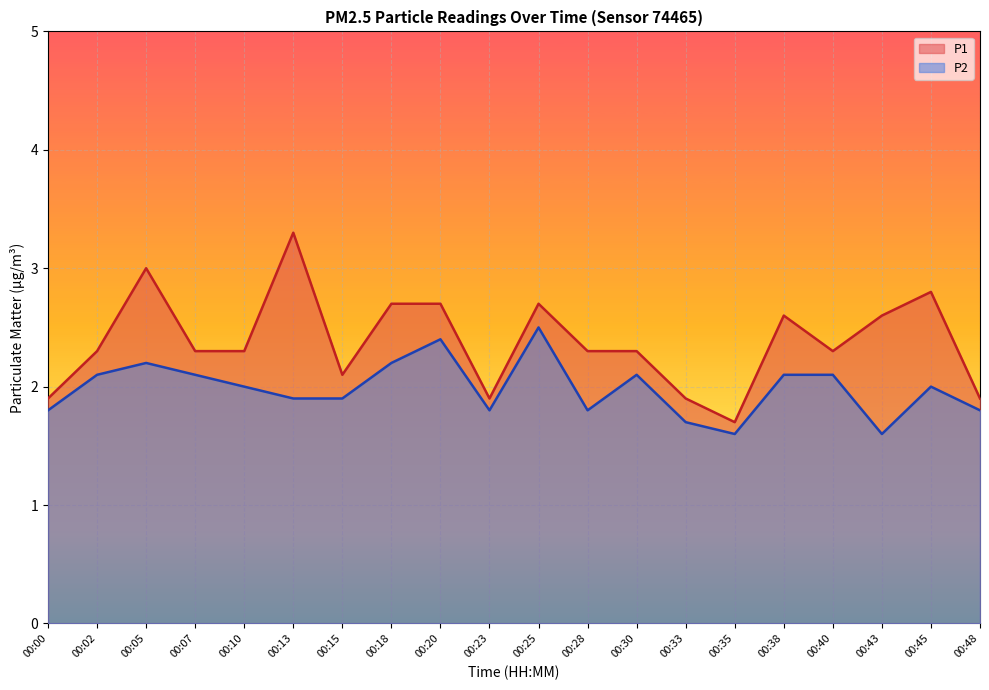

True or false: P2 and P1 intersect in this chart.

False